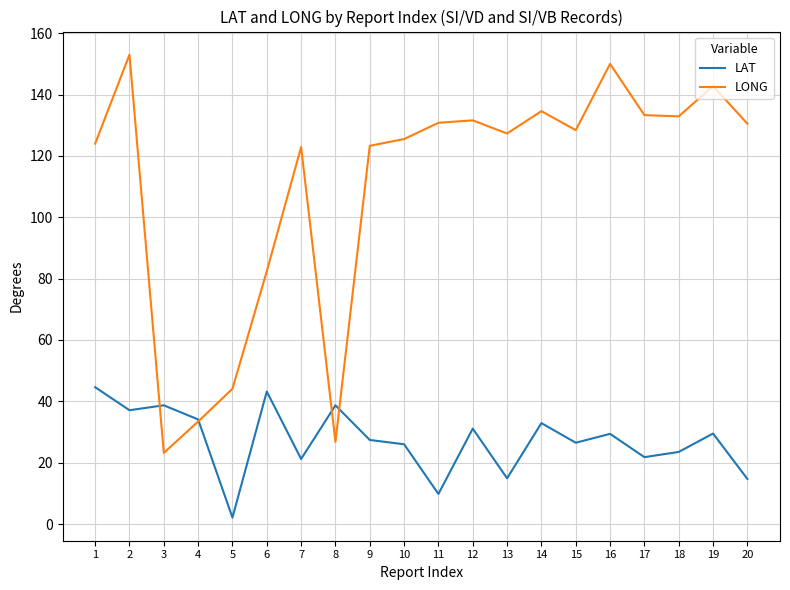

How many intersections are there between LONG and LAT?

4